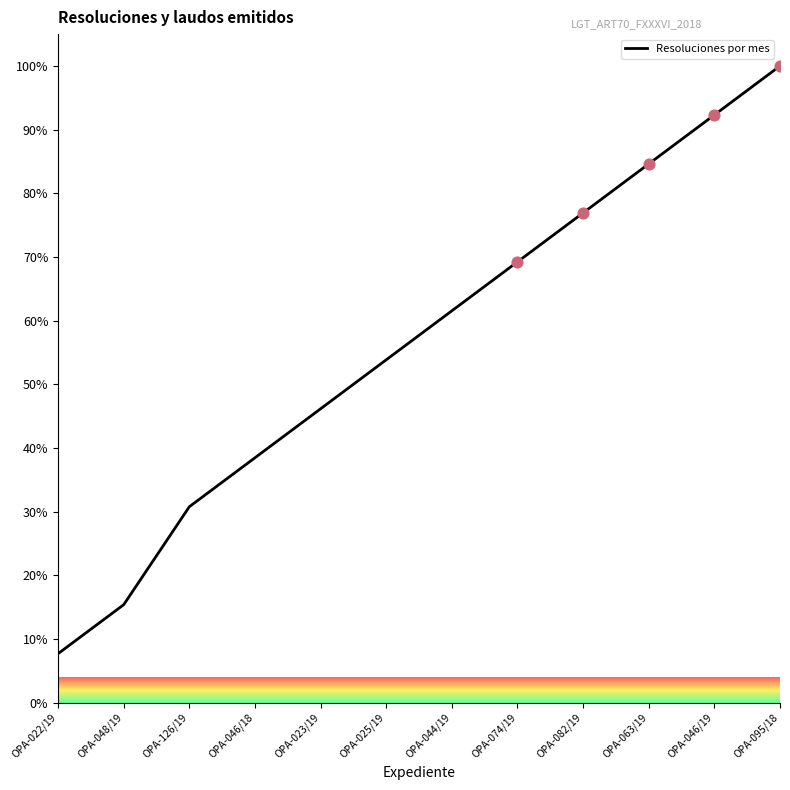

What is the change in value from OPA-022/19 to OPA-126/19?

+23.1